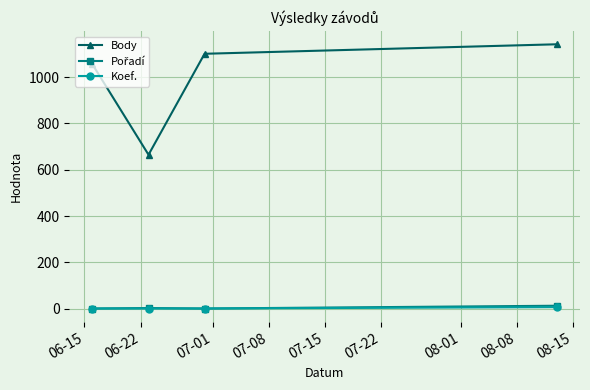

True or false: Body has more than 2 interior local peaks.

False